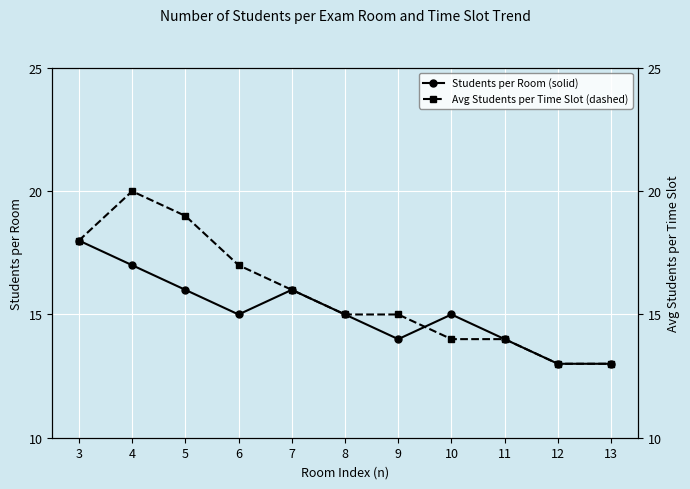

What is the total value across all series at 7?

32